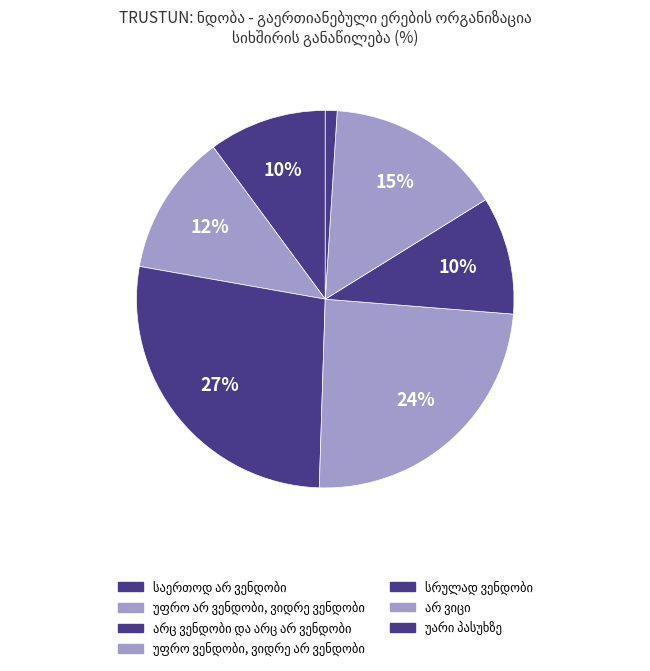

How many slices are in this pie chart?

7